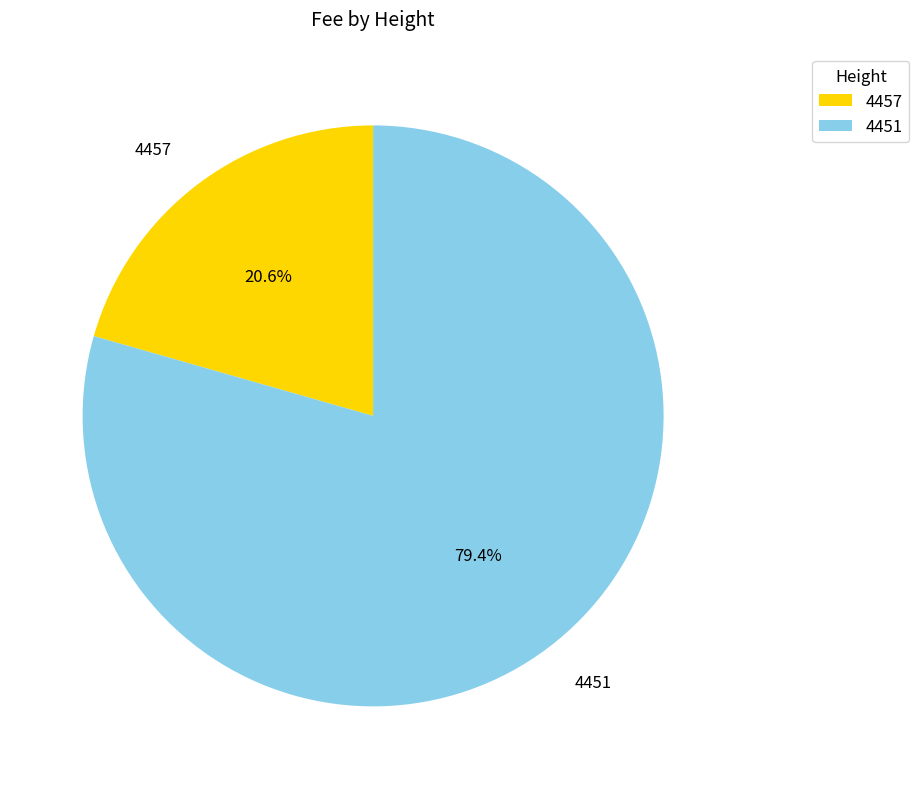

To the nearest percent, what is the difference between the 4451 and 4457 slice percentages?

59%